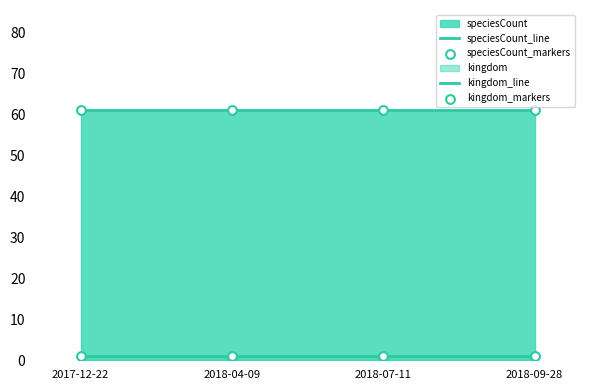

At how many categories does at least one series exceed 4?

4